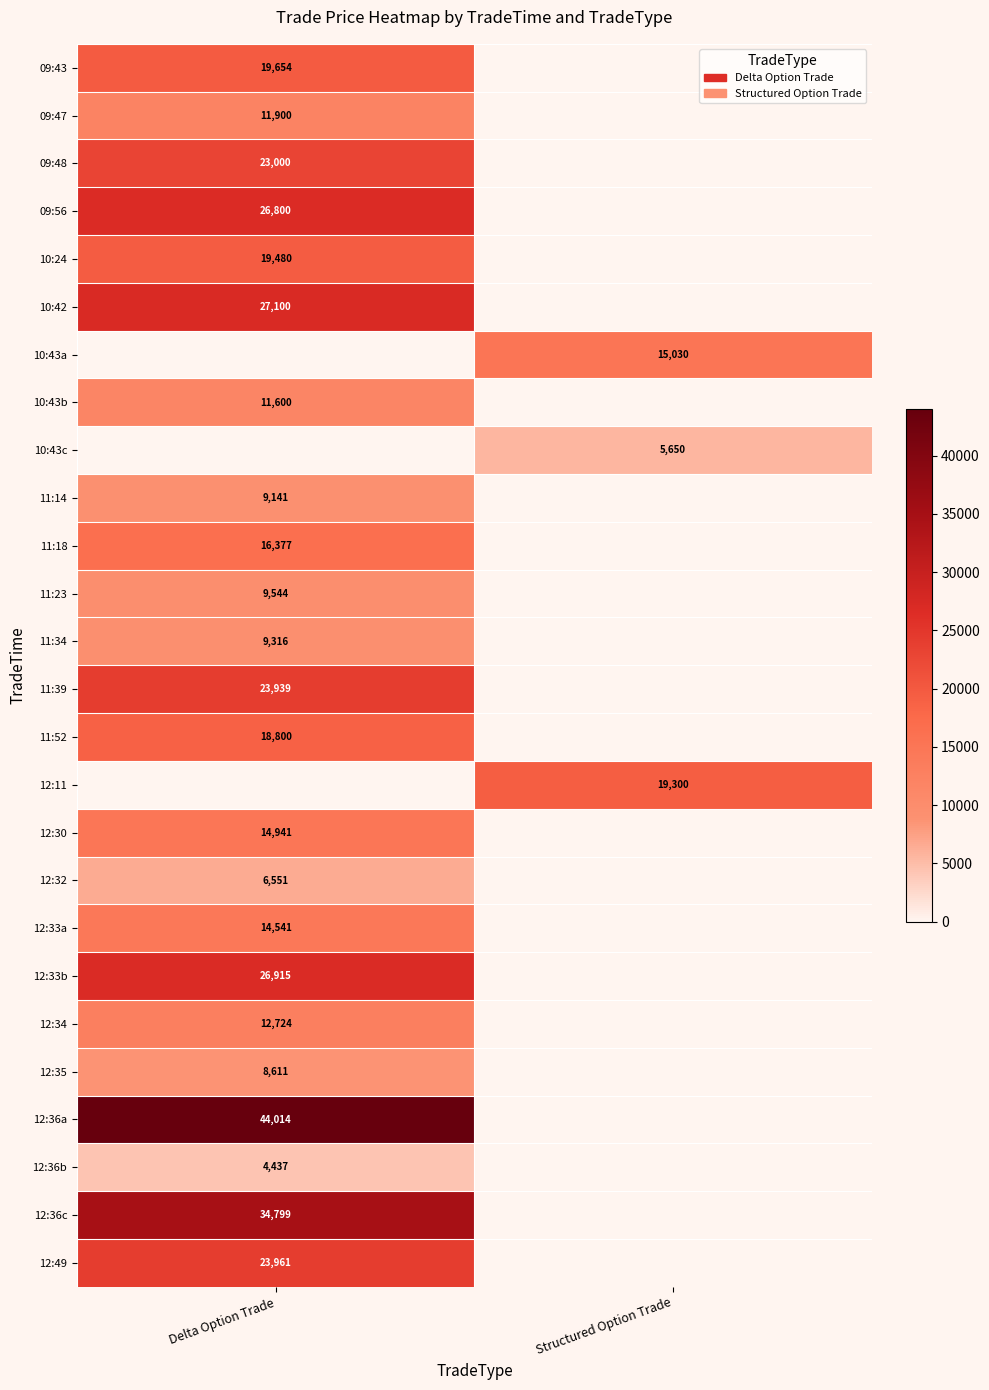

Is the value of 10:43a at Structured Option Trade greater than the value of 10:24 at Delta Option Trade?

No